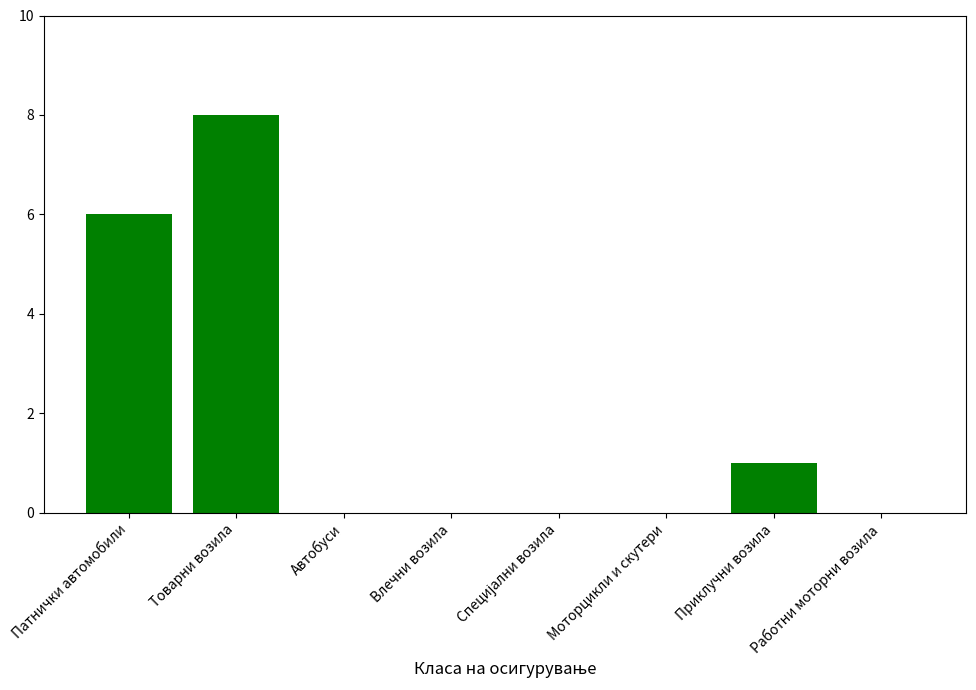

What is the sum of all values?

15